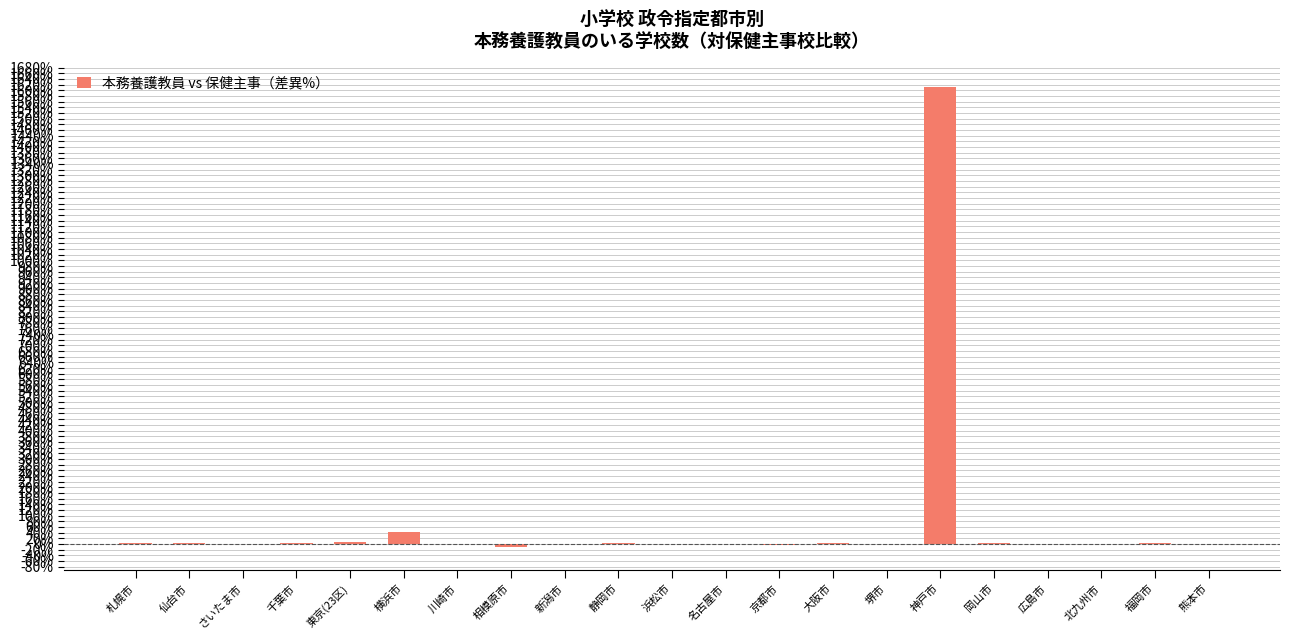

What is the sum of all values?

1665.4